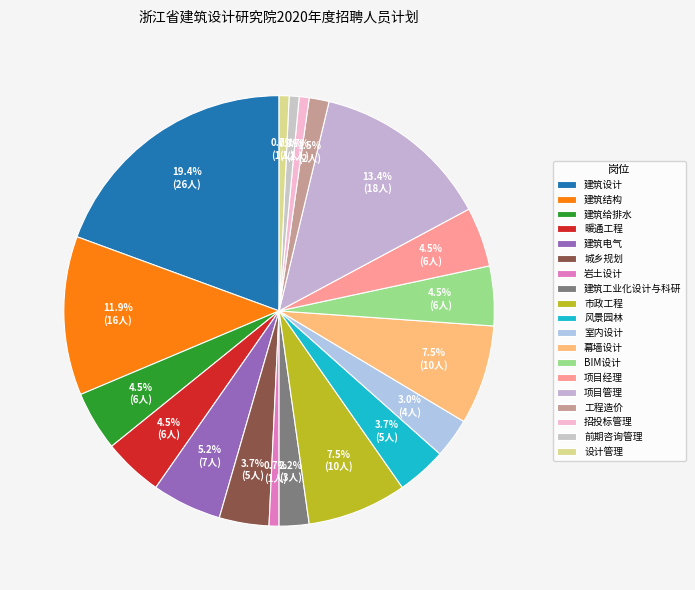

Does BIM设计 represent more than half of the total?

No